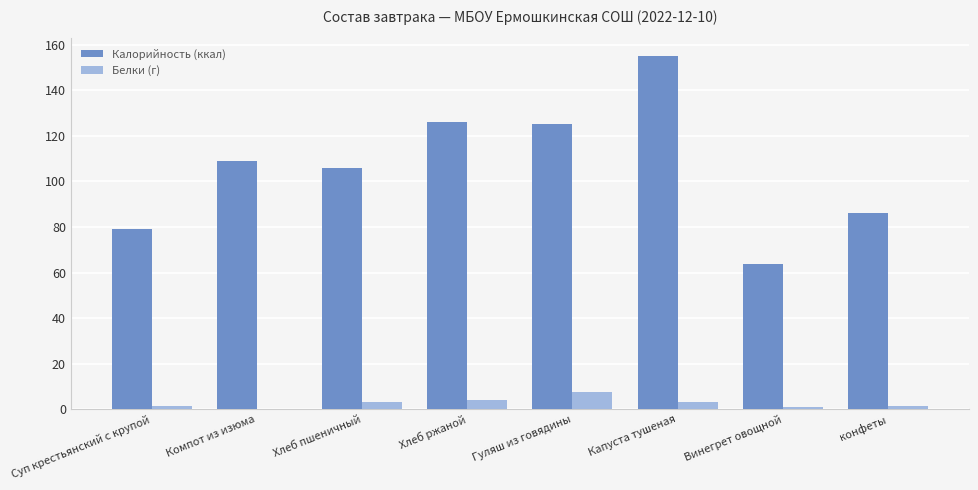

What is the maximum value for Калорийность (ккал)?

155.0